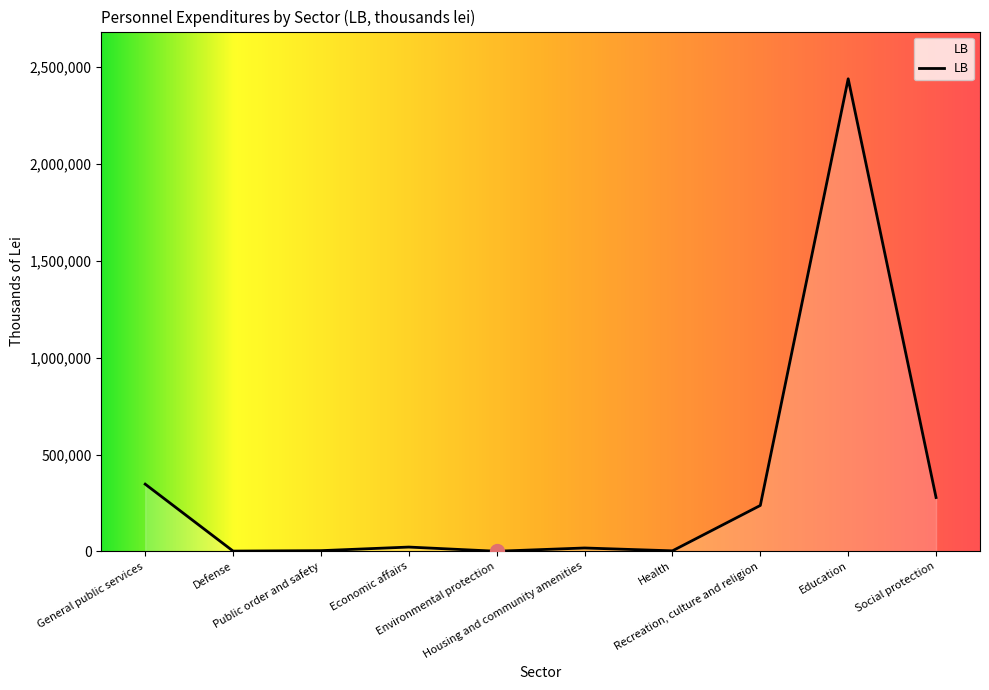

What is the difference between the maximum and minimum values?

2439833.3